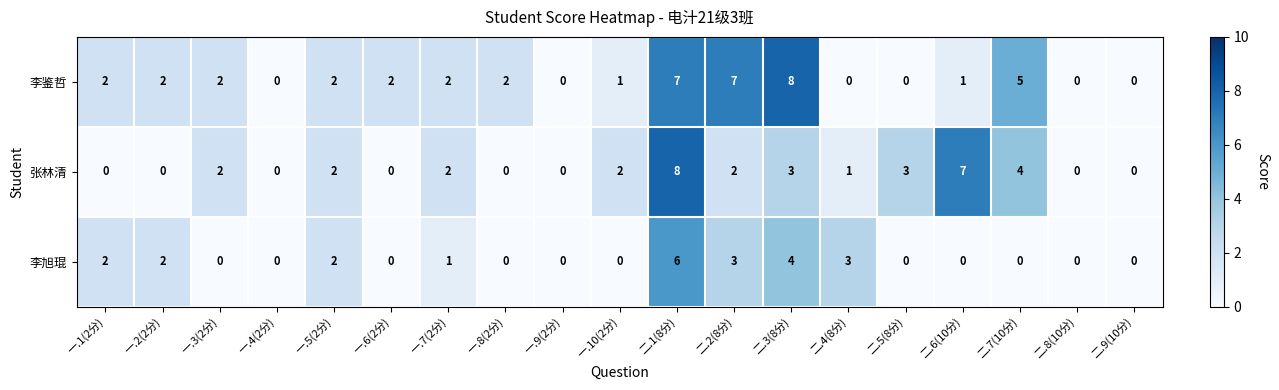

What is the difference between the maximum and minimum values in the 李鉴哲 series?

8